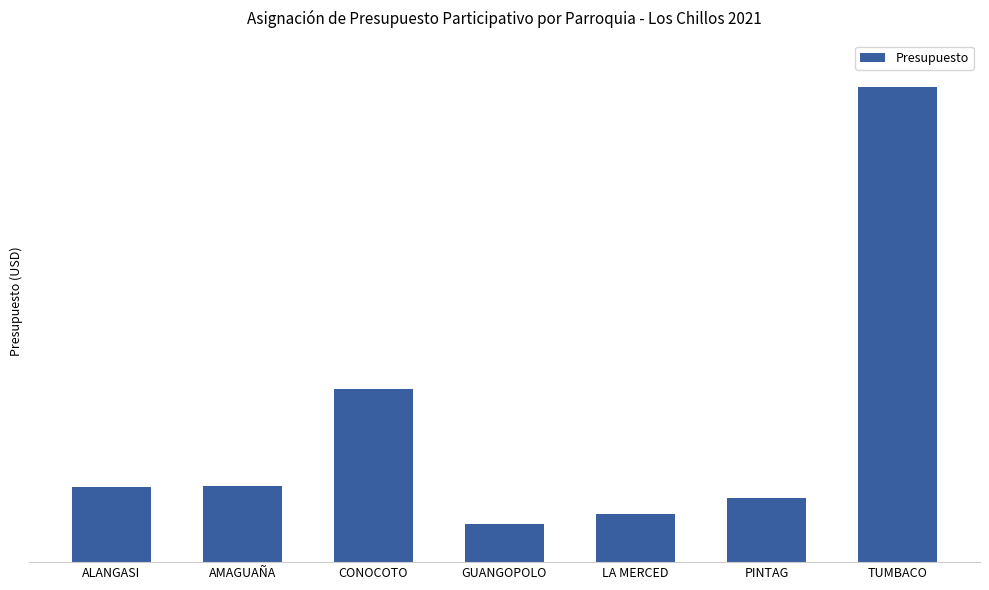

Are the bars horizontal?

No